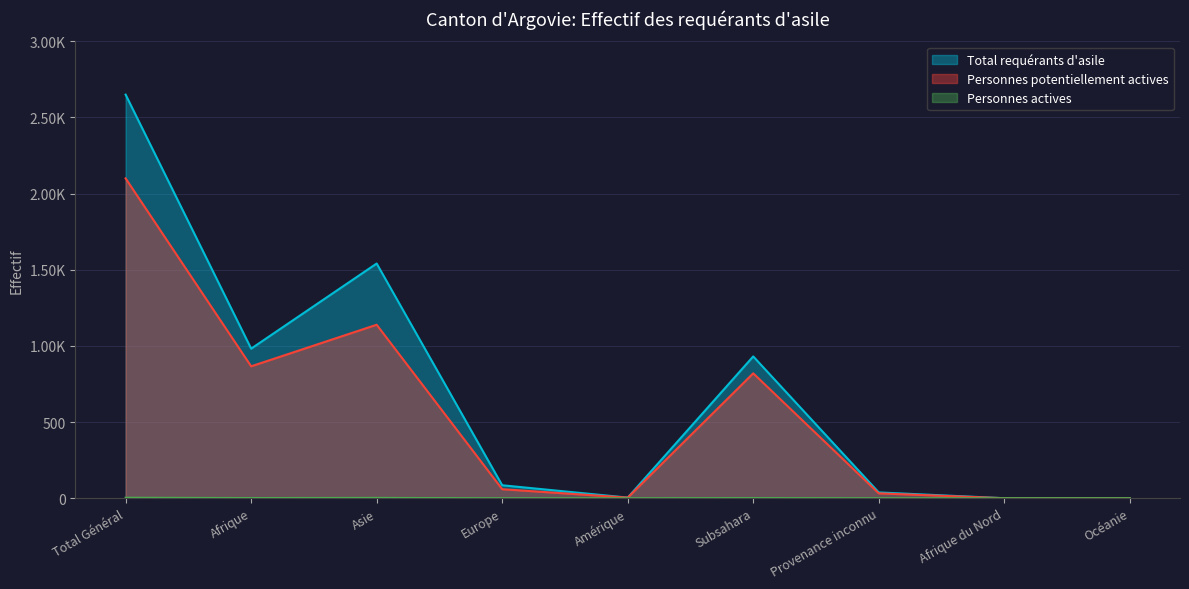

How many lines are shown in the chart?

3